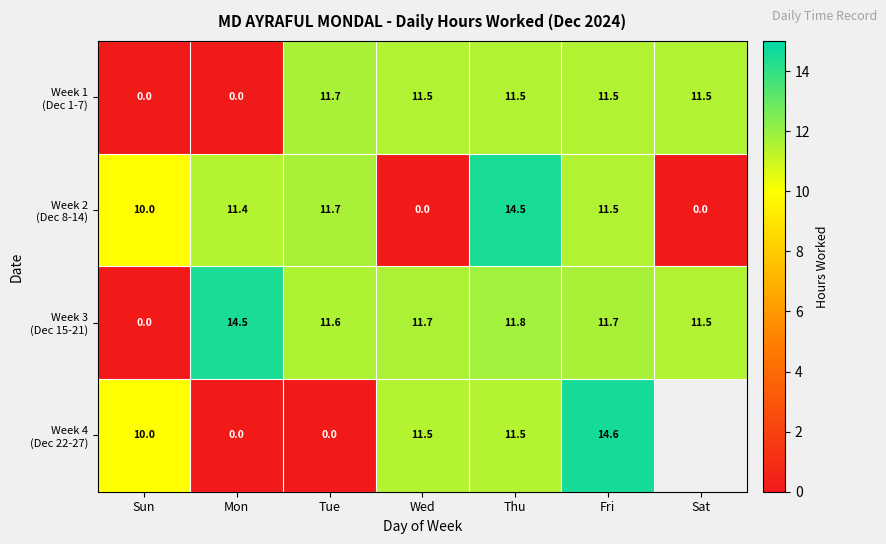

How many series are shown in this chart?

4